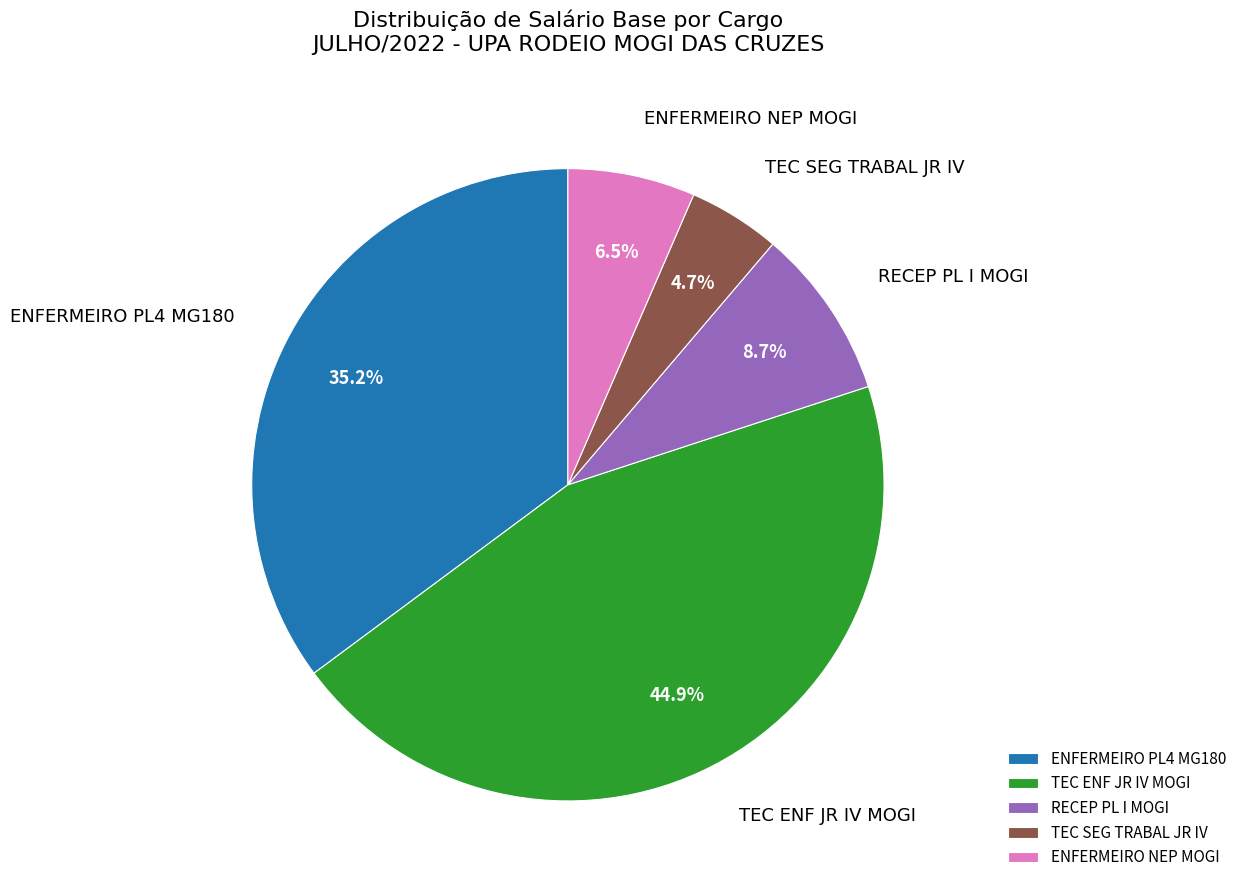

Count the number of slices in the pie.

5